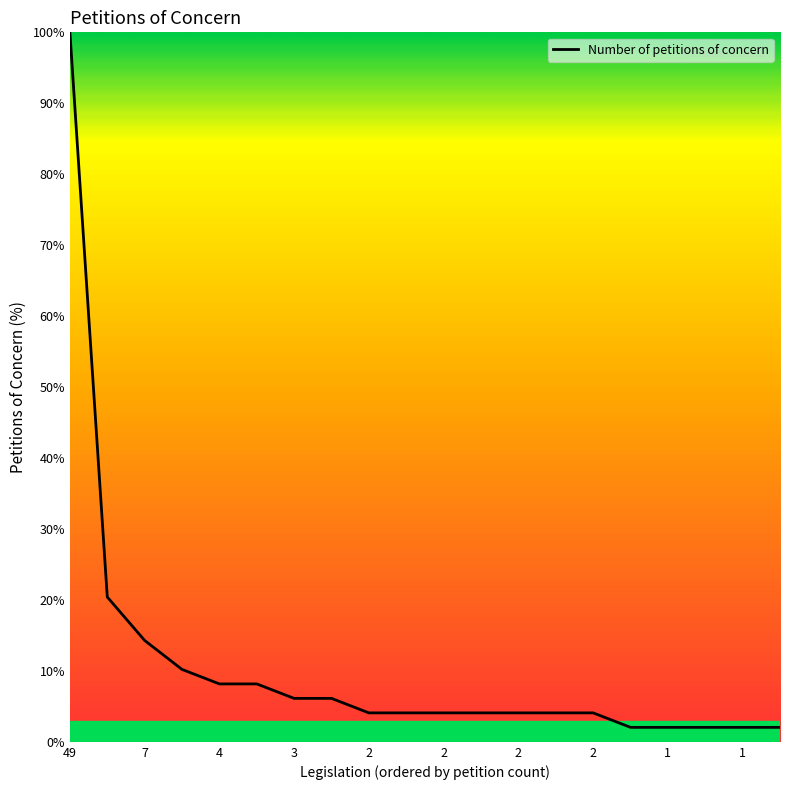

What is the maximum value shown in the chart?

100.0